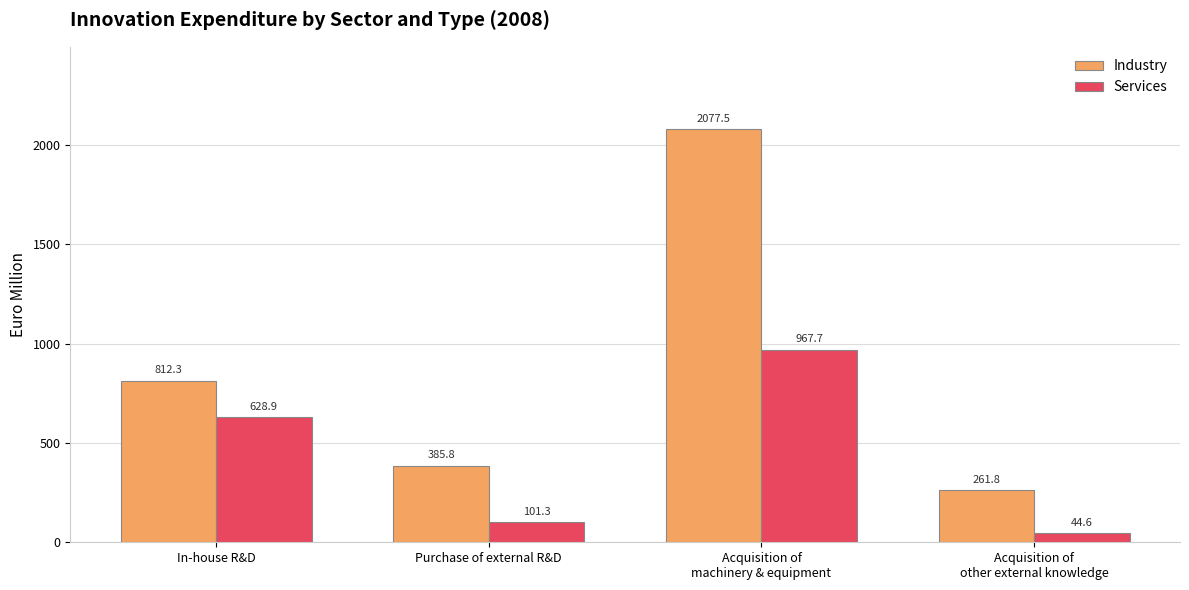

At how many categories does at least one series exceed 1252?

1